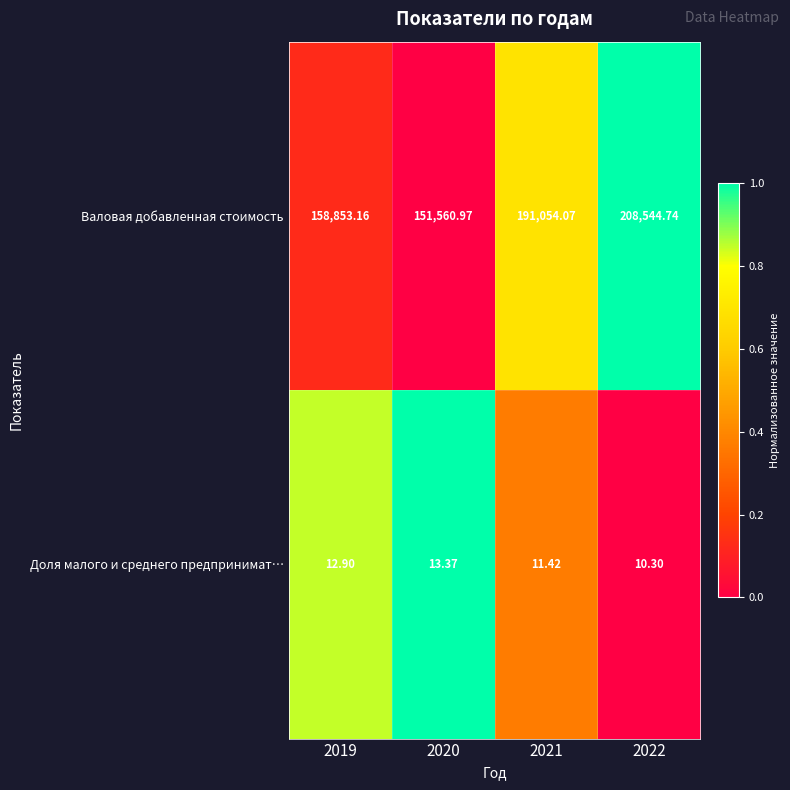

Rank the series by their maximum value, from highest to lowest.

Валовая добавленная стоимость, Доля малого и среднего предпринимат…